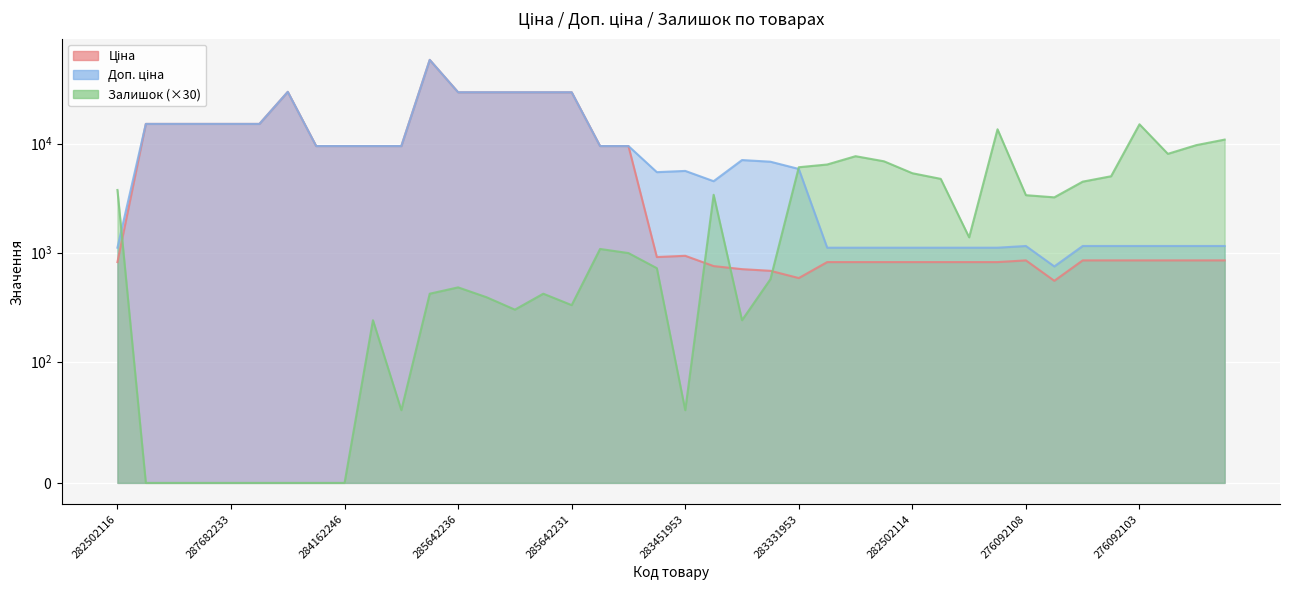

Between which two adjacent categories do Залишок and Доп. ціна first intersect?

282502116 and 287682236